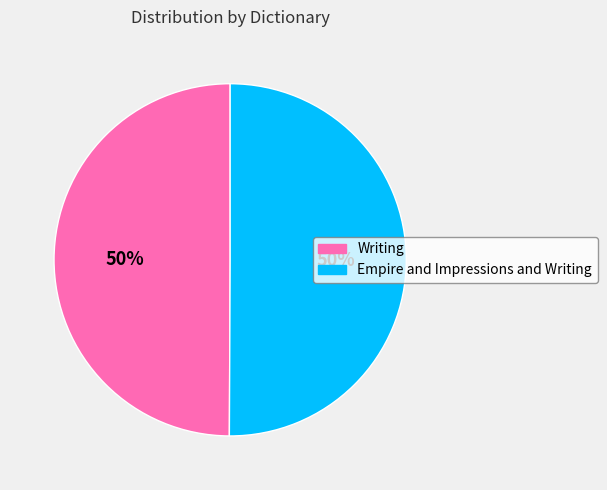

Is the sum of Writing and Empire and Impressions and Writing greater than half?

Yes